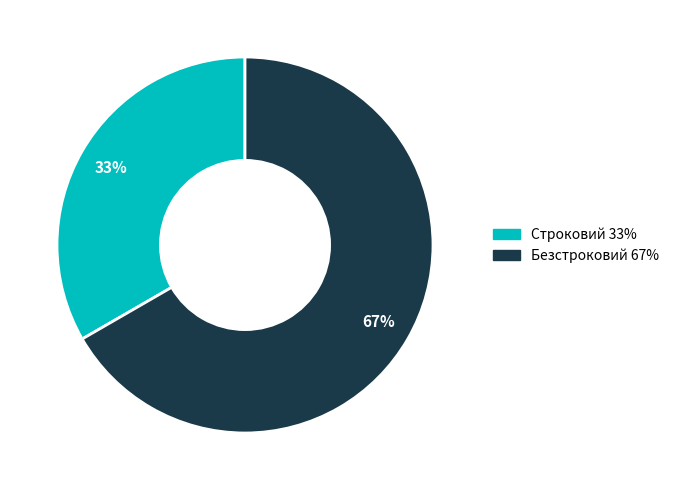

How many slices are in this pie chart?

2